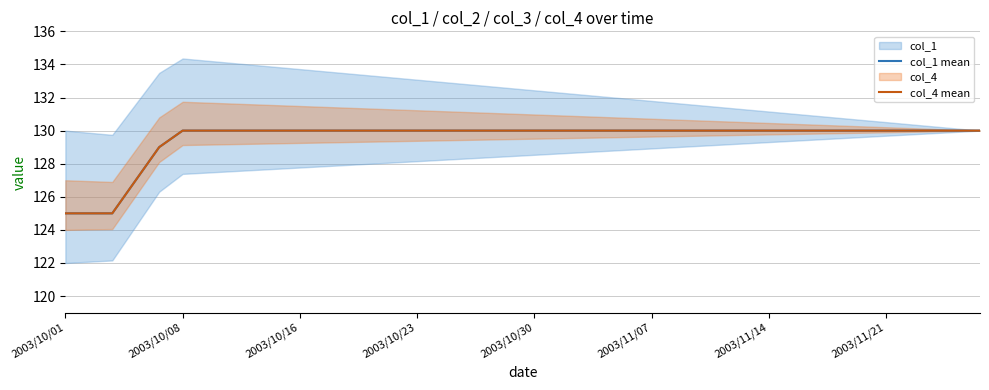

What is the average value of the col_1 mean series?

130